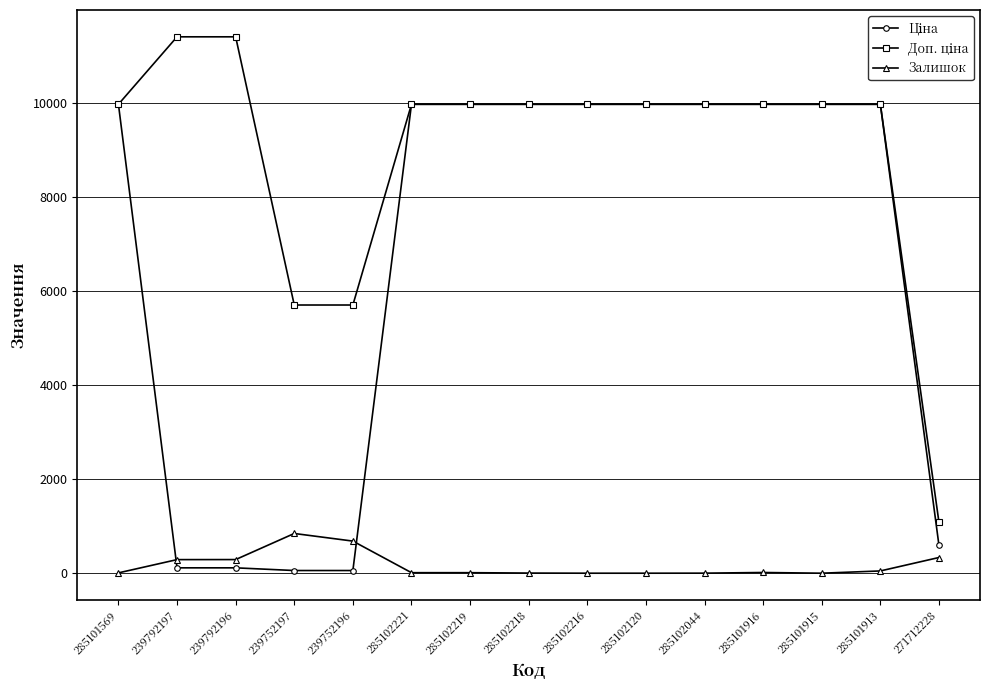

What is the maximum value shown in the chart?

11410.0